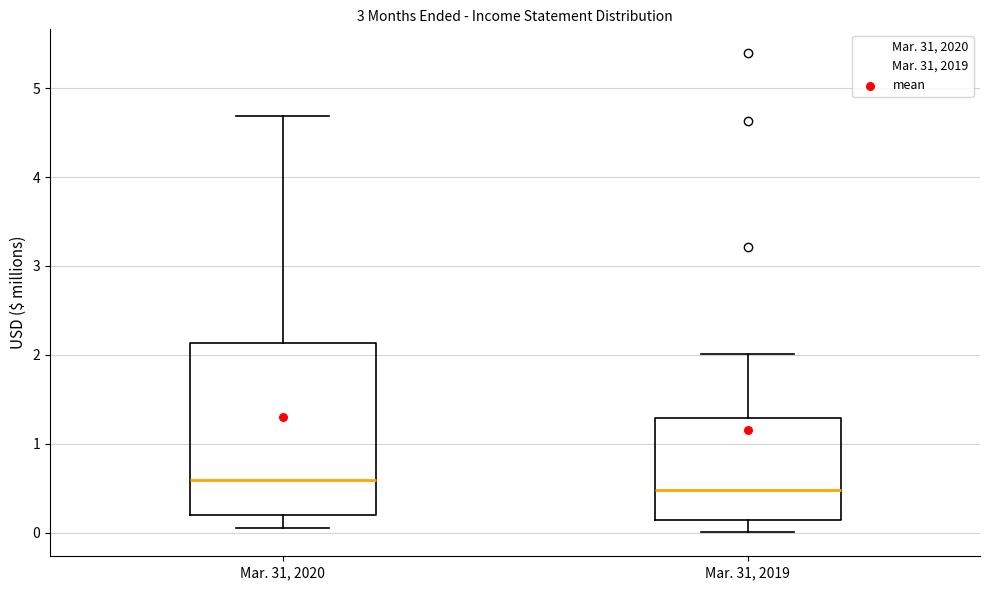

Which box is the tallest, from its lower edge to its upper edge?

Mar. 31, 2020